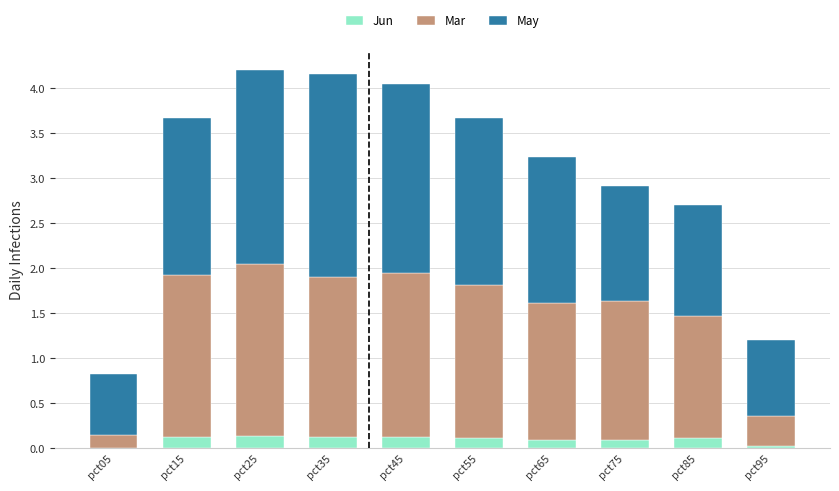

Does the chart contain stacked bars?

Yes